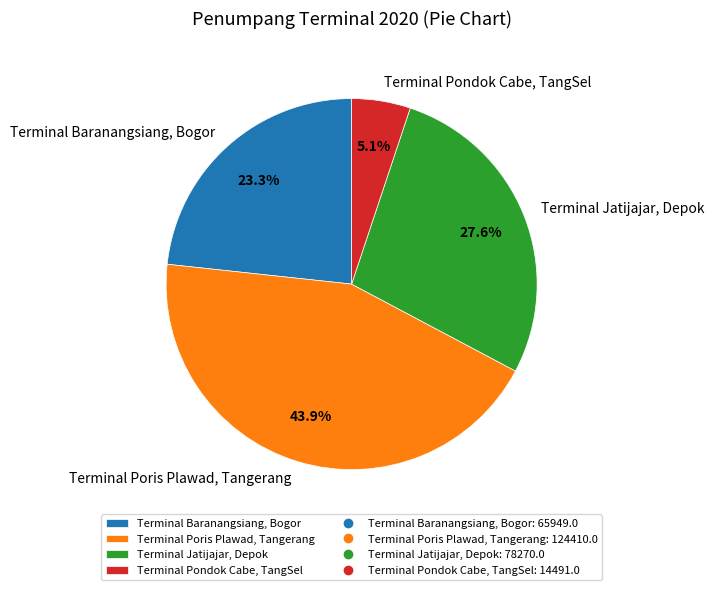

Approximately how many times larger is the value at Terminal Pondok Cabe, TangSel compared to Terminal Poris Plawad, Tangerang?

0.1